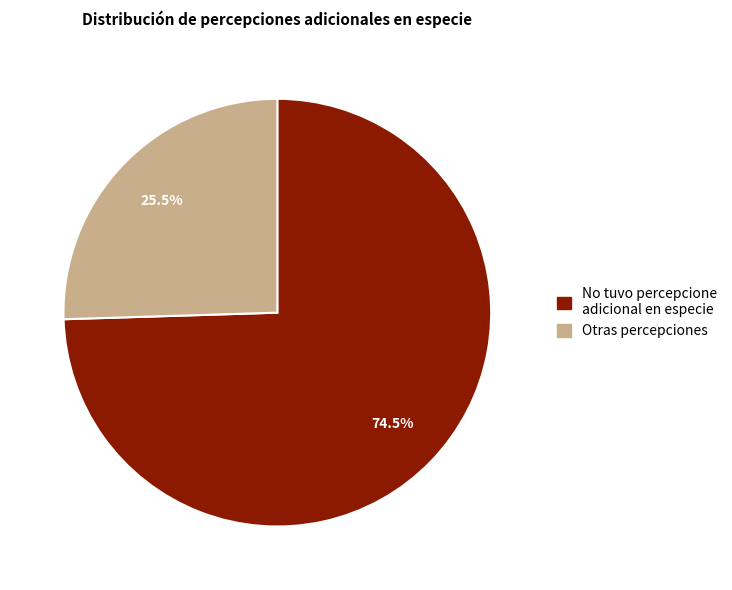

Which has a higher value, No tuvo percepcione adicional en especie or Otras percepciones?

No tuvo percepcione adicional en especie